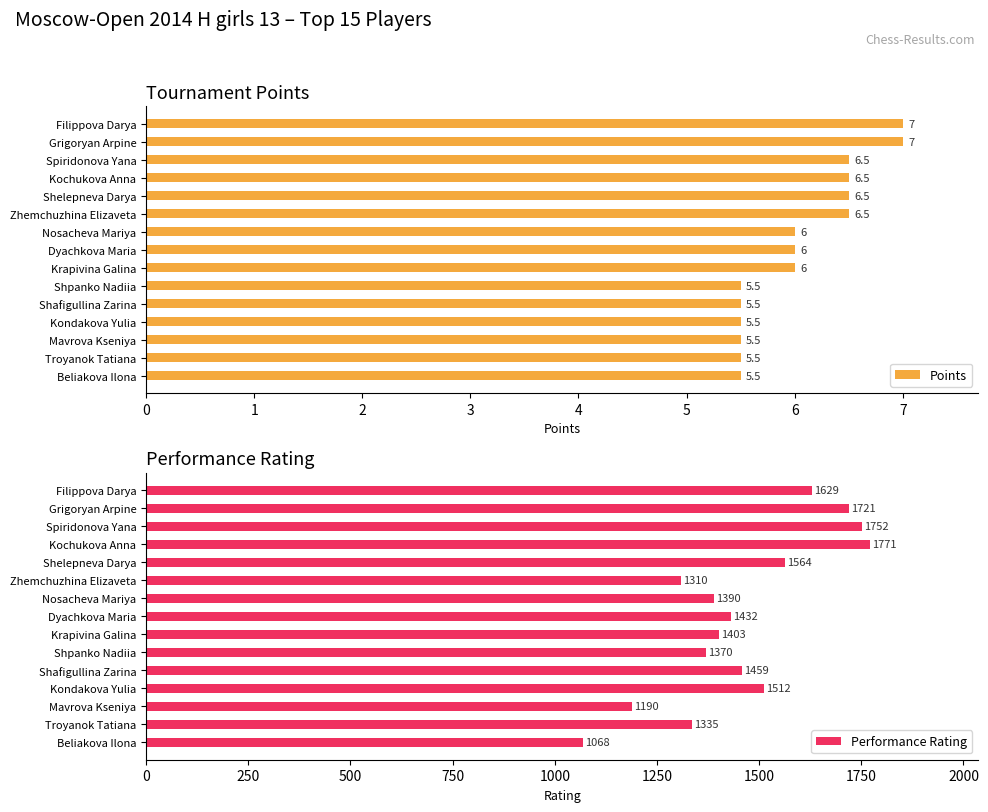

How many data points in Points are less than 6?

6